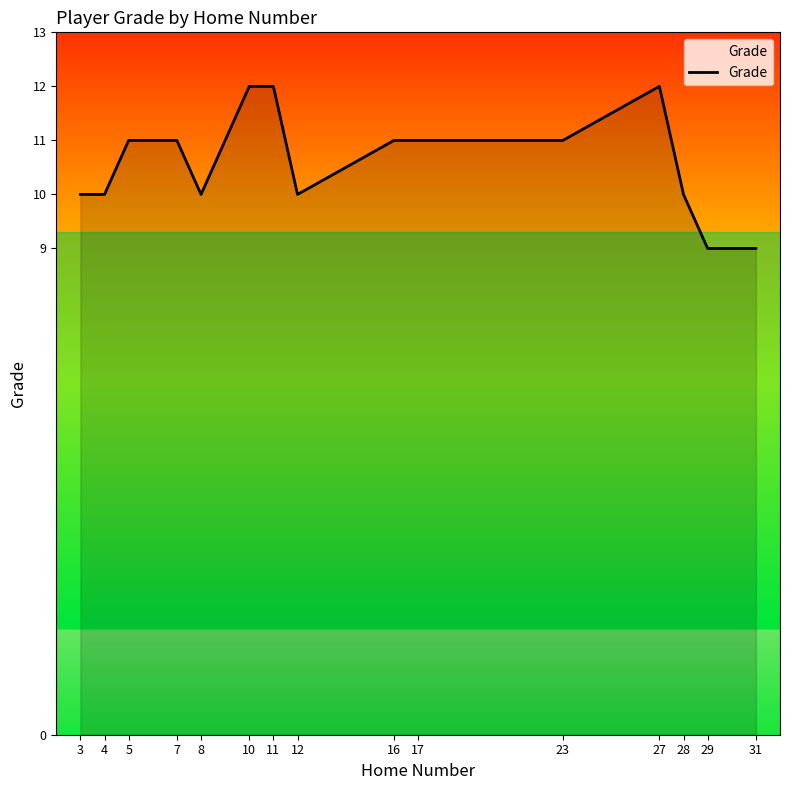

What is the maximum value shown in the chart?

12